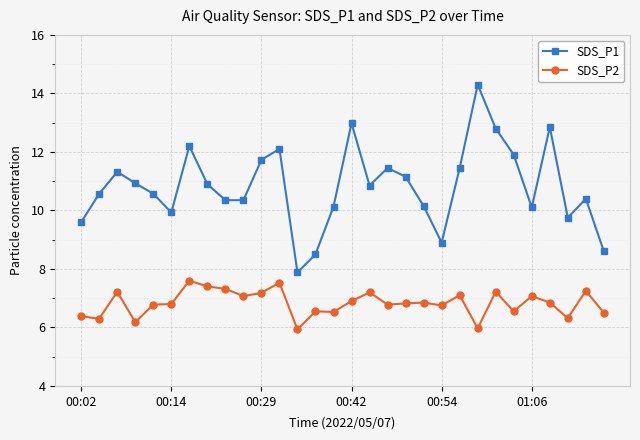

What is the average value of the SDS_P2 series?

6.8